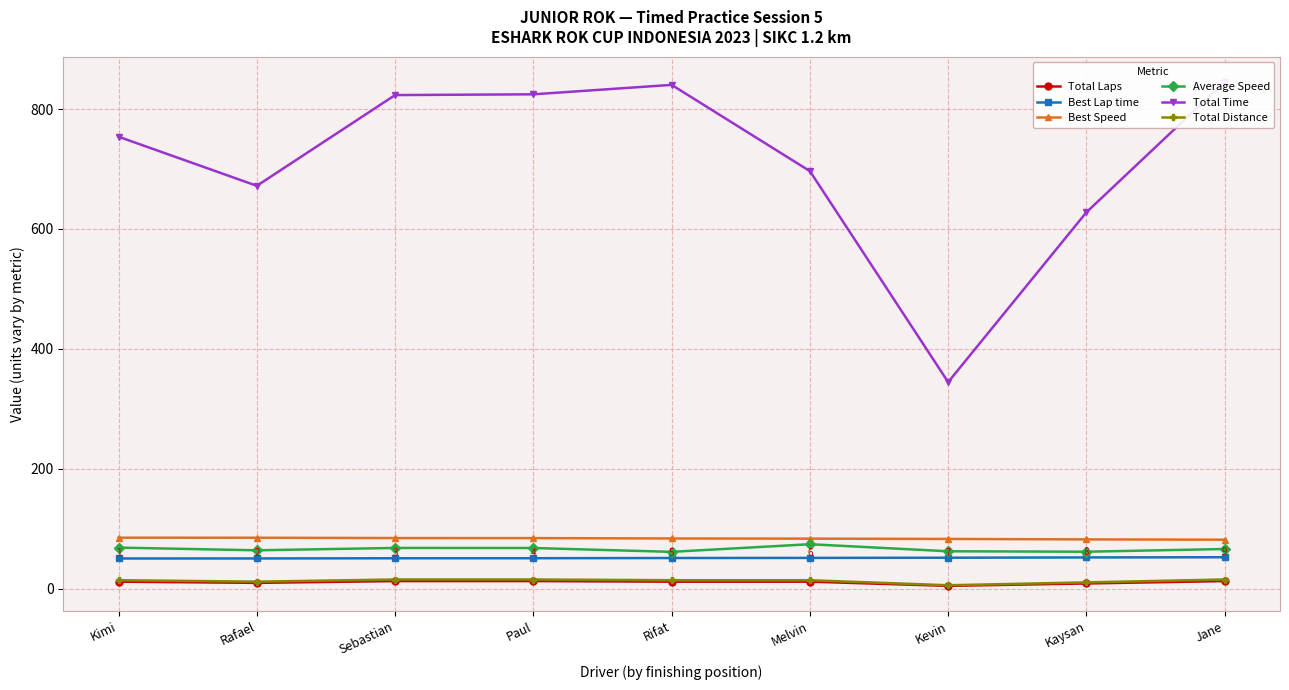

How many distinct data groups are displayed?

6